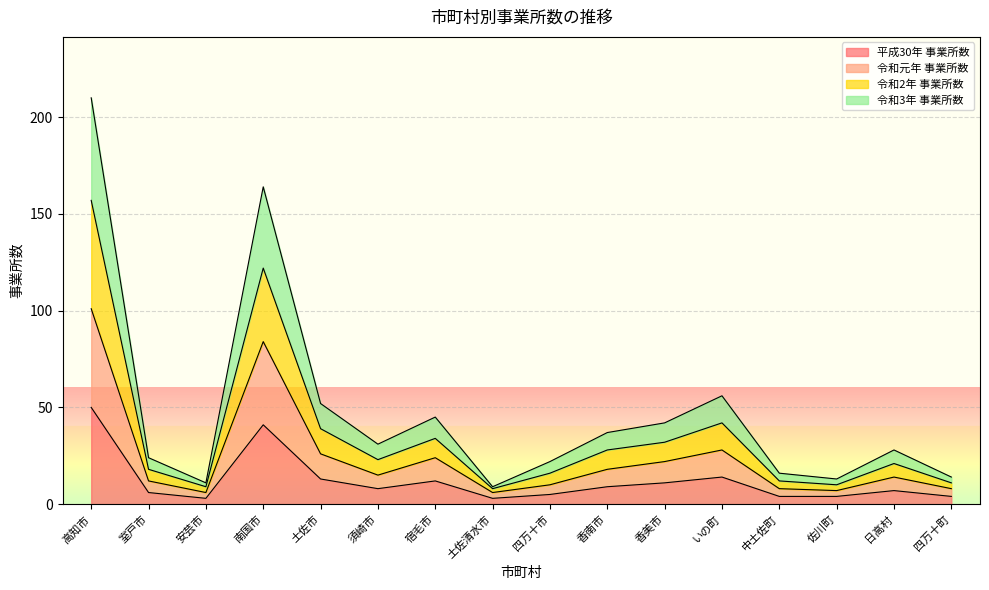

Which label corresponds to the smallest value in the chart?

安芸市